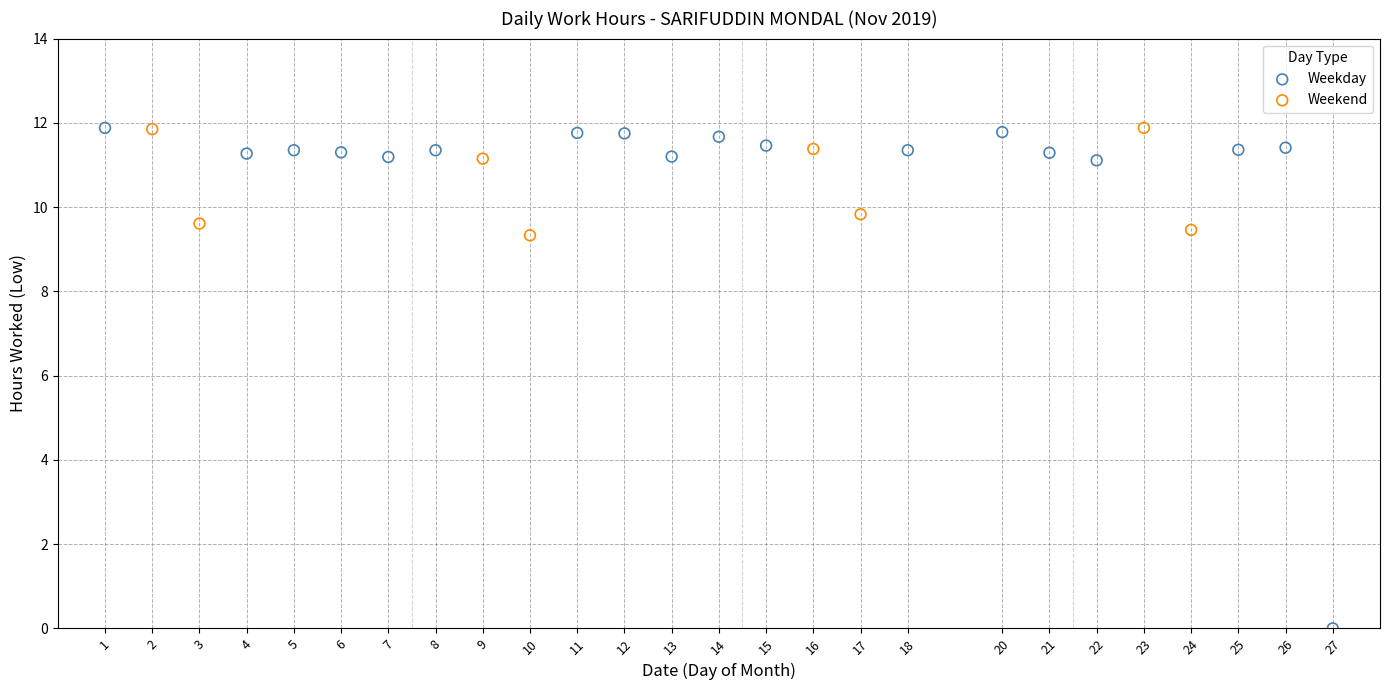

Which series has the largest Y range (max minus min)?

Weekday